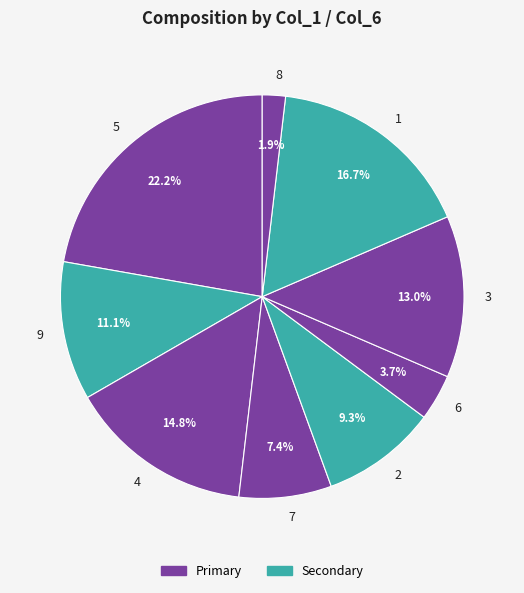

To the nearest percent, what is the difference between the 2 and 6 slice percentages?

6%